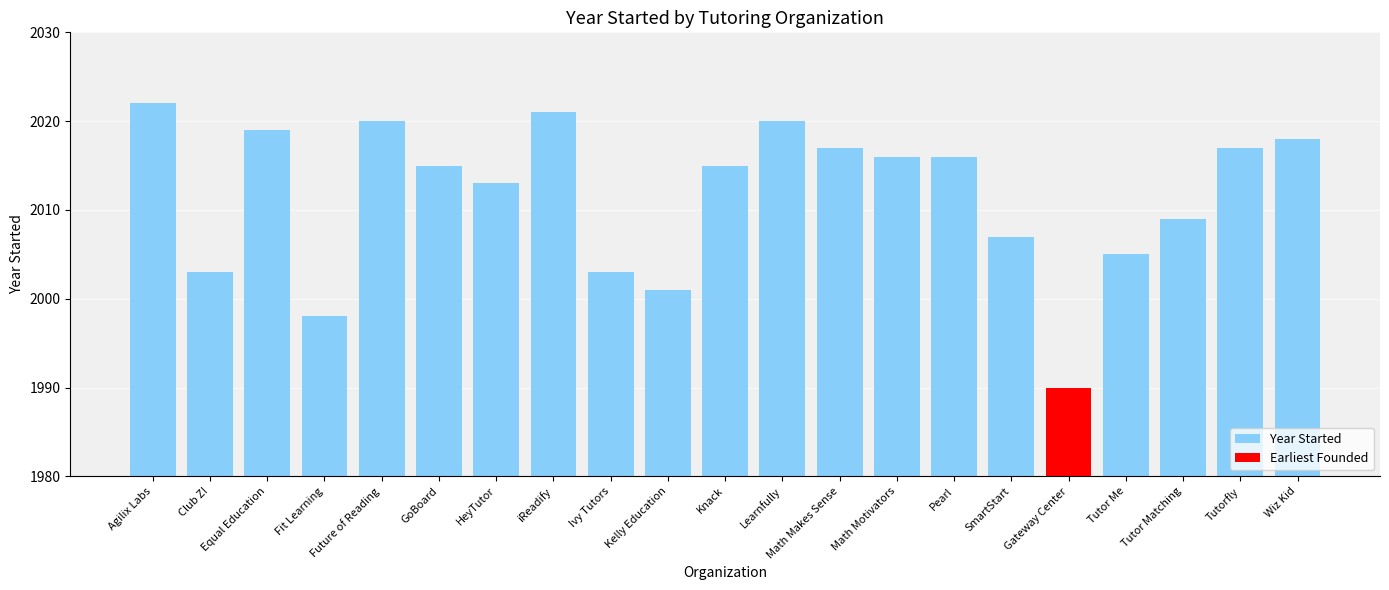

Which category has the lowest value across all series?

Gateway Center